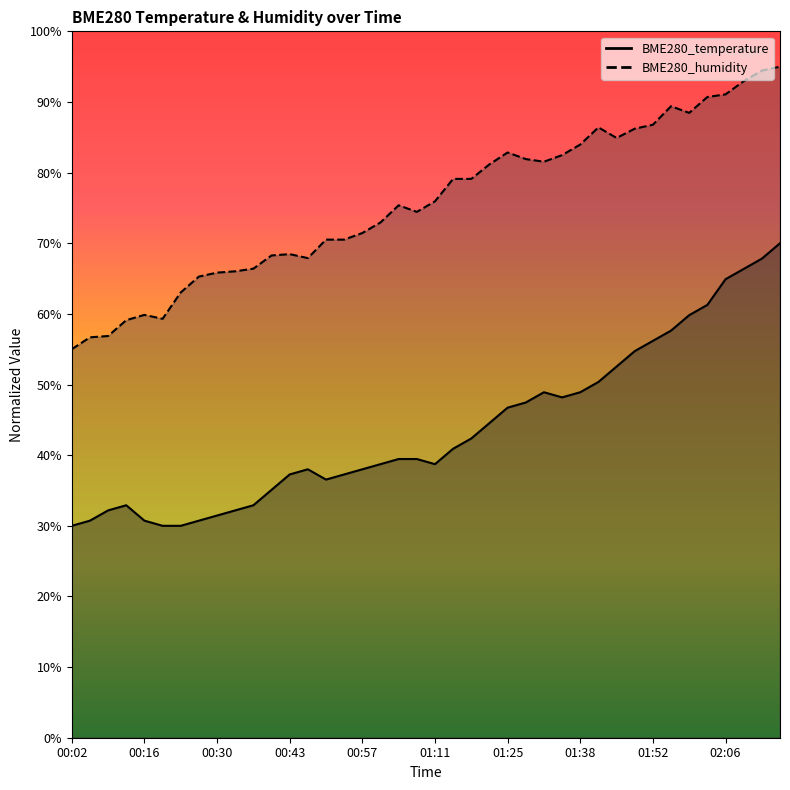

How many data points does each series have?

40